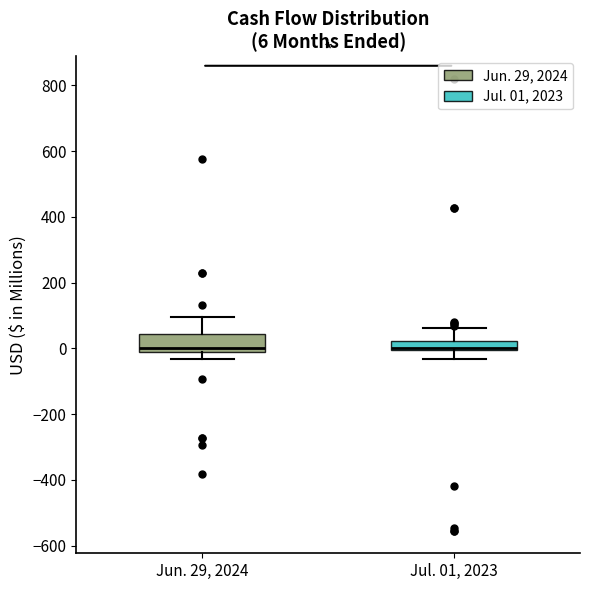

Comparing the boxes themselves (not the whiskers), which one is the tallest?

Jun. 29, 2024